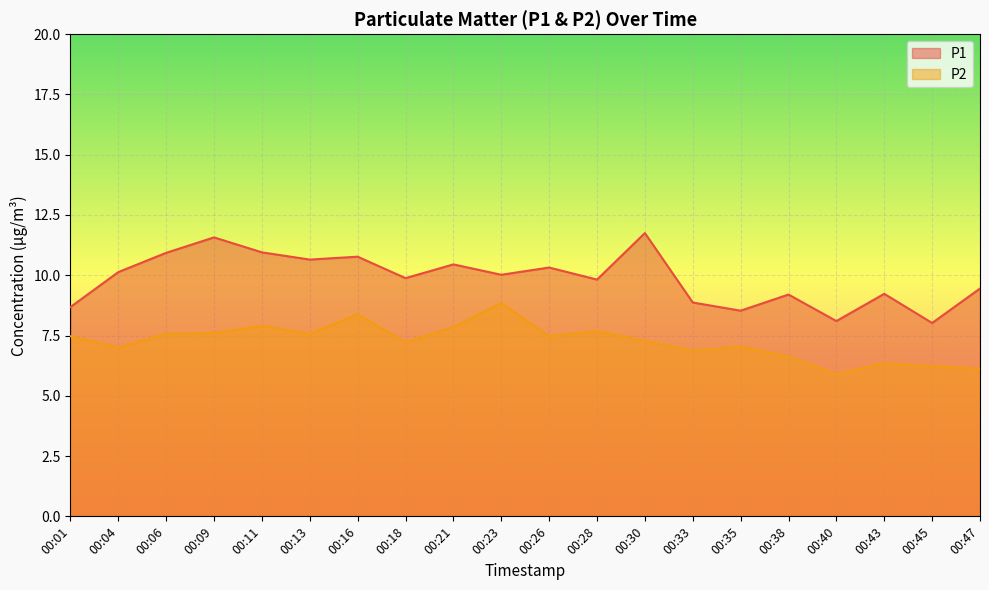

Reading left to right, what are all the values shown in this chart?

P1: 8.7	10.1	10.9	11.6	10.9	10.7	10.8	9.9	10.4	10.0	10.3	9.8	11.8	8.9	8.5	9.2	8.1	9.2	8.0	9.4
P2: 7.5	7.0	7.6	7.6	7.9	7.6	8.4	7.2	7.8	8.8	7.5	7.7	7.3	6.9	7.0	6.6	5.9	6.3	6.2	6.1